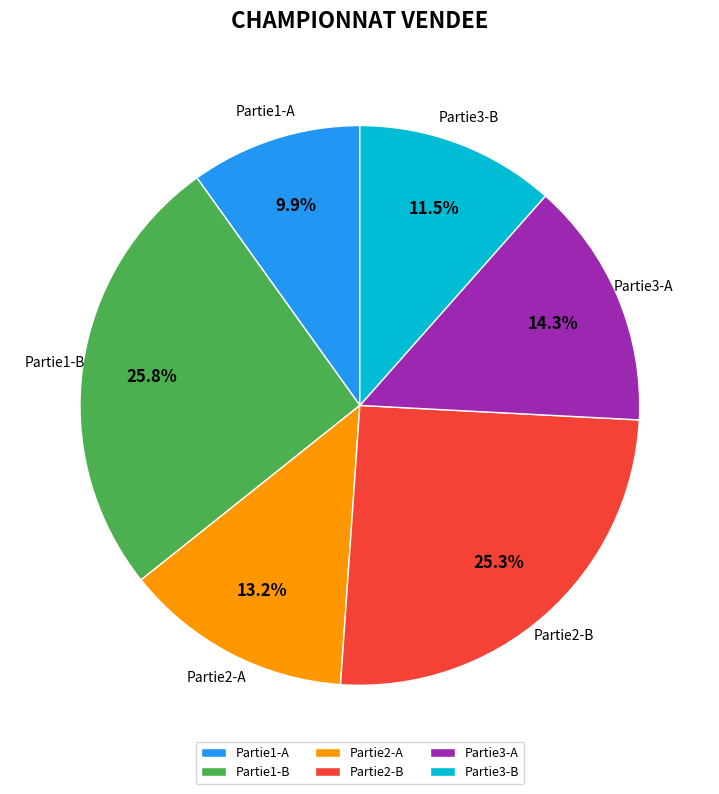

Is there a majority slice in this chart?

No